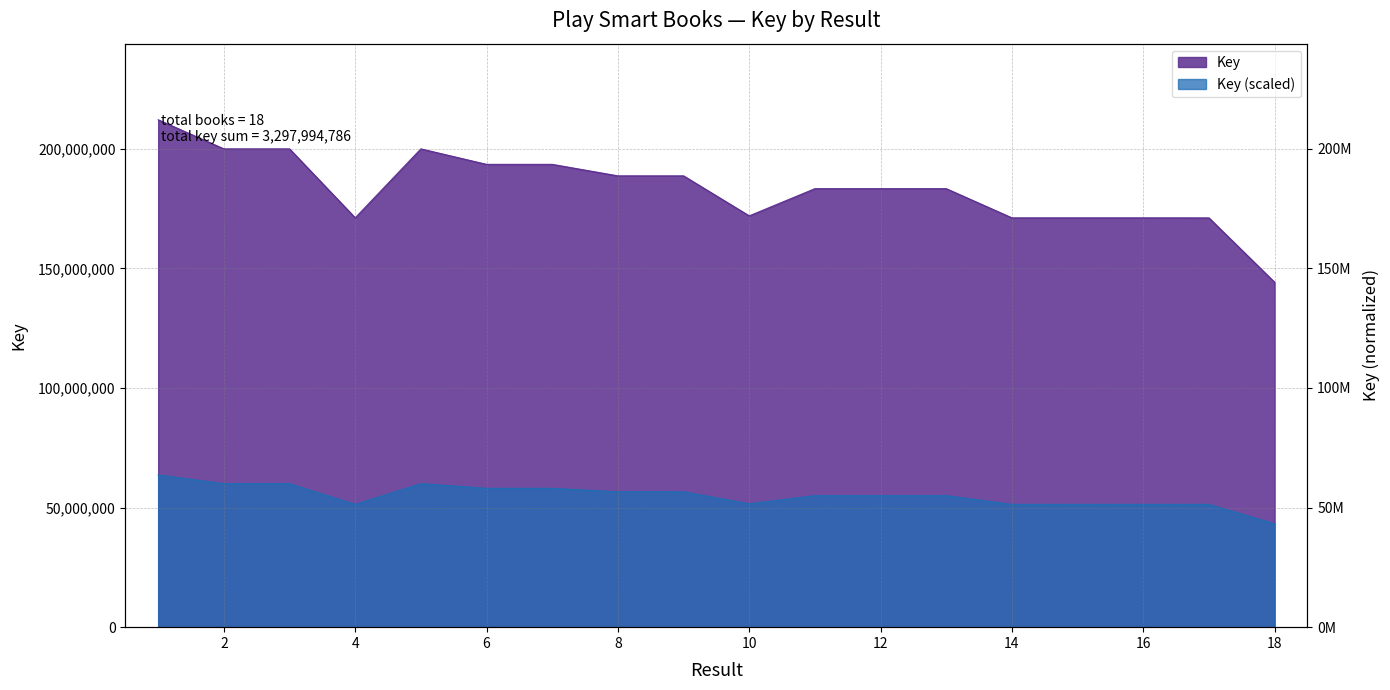

What is the change in value from 4 to 11?

+3654744.6